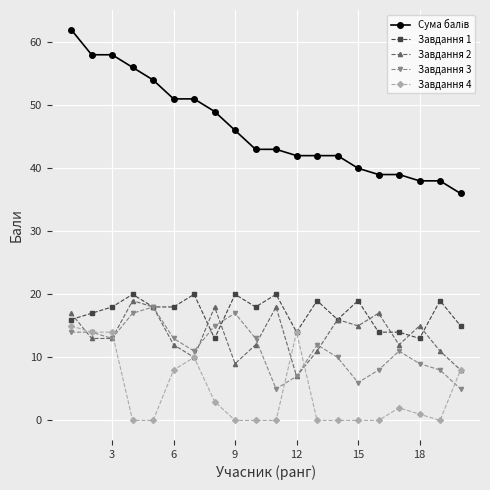

How many series are shown in this chart?

5